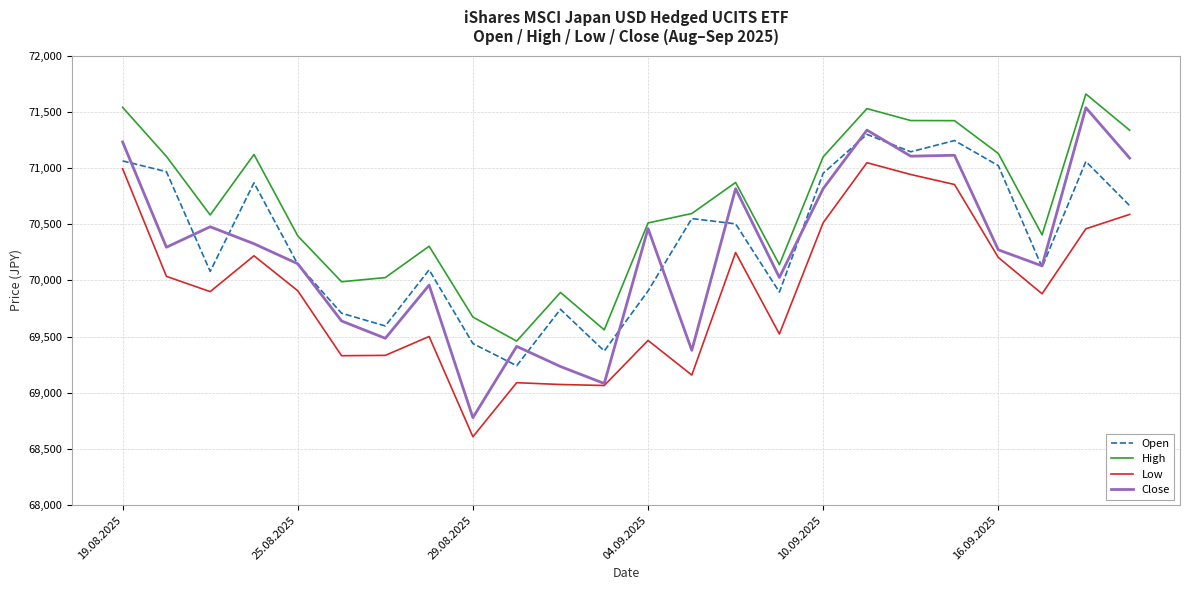

Which series has the largest total across all categories?

High